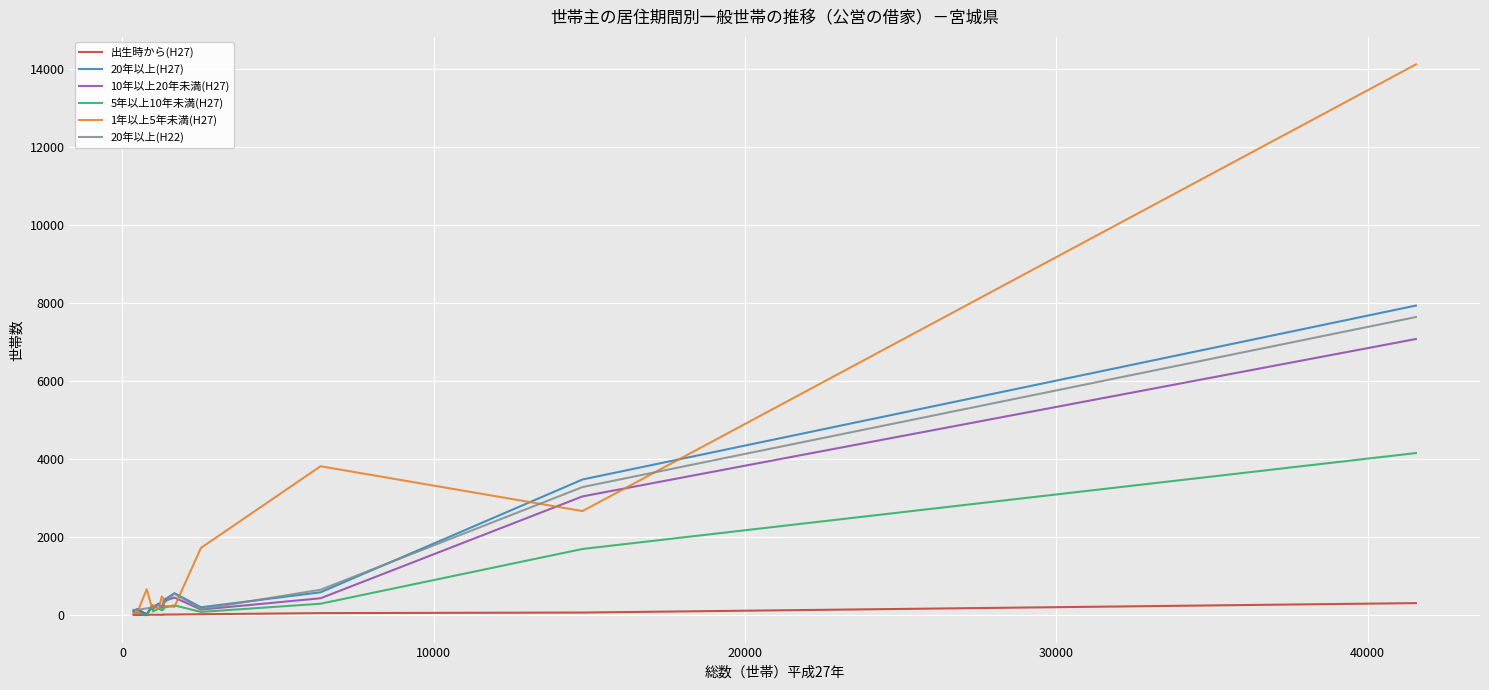

Which series has the largest total across all categories?

1年以上5年未満(H27)